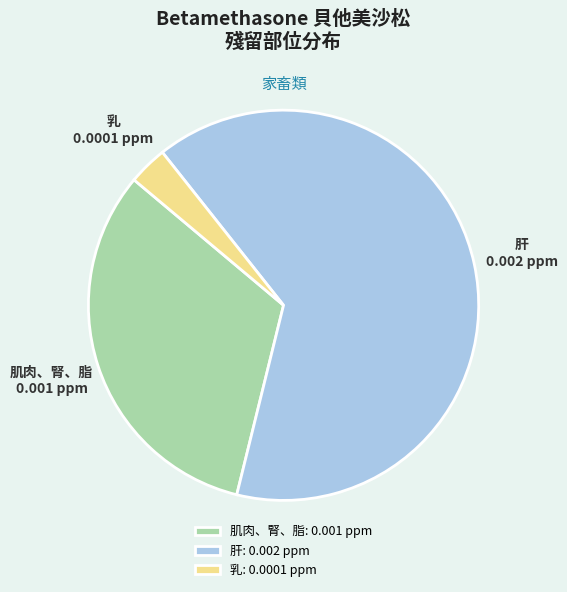

Is the sum of 肝: 0.002 ppm and 肌肉、腎、脂: 0.001 ppm greater than half?

Yes